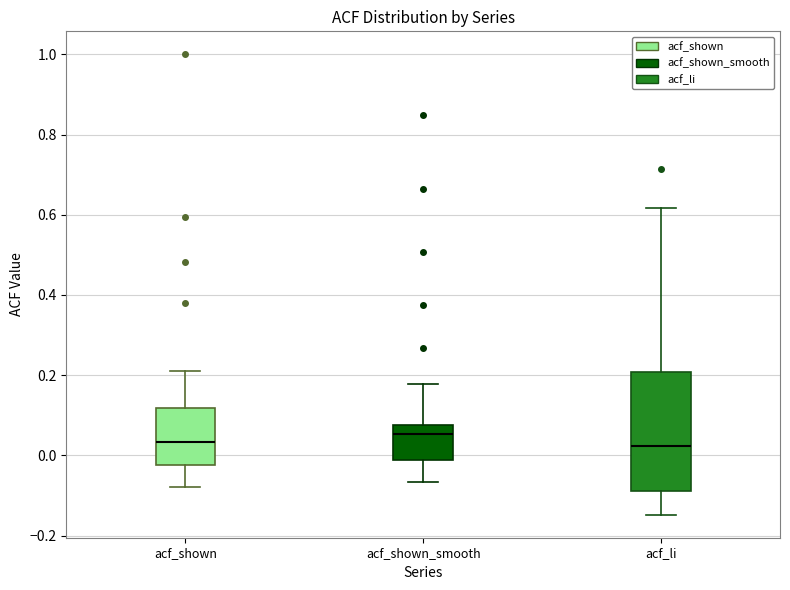

Where does the median line of the box for acf_shown sit on the y-axis? The values are not printed on the chart, so give them approximately, as read against the axis.

0.04